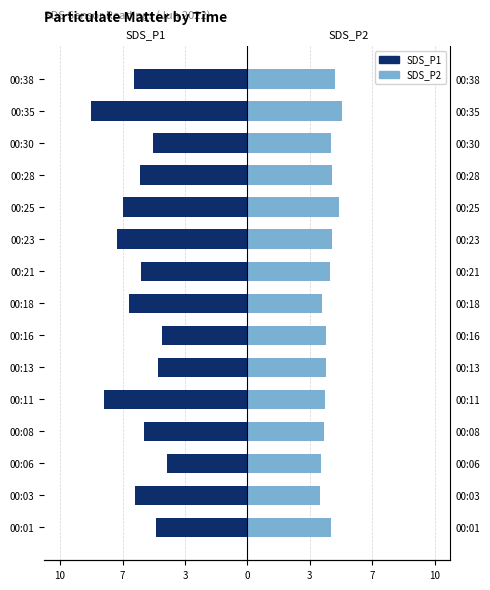

What value does the SDS_P1 series have at 00:03?

-5.9